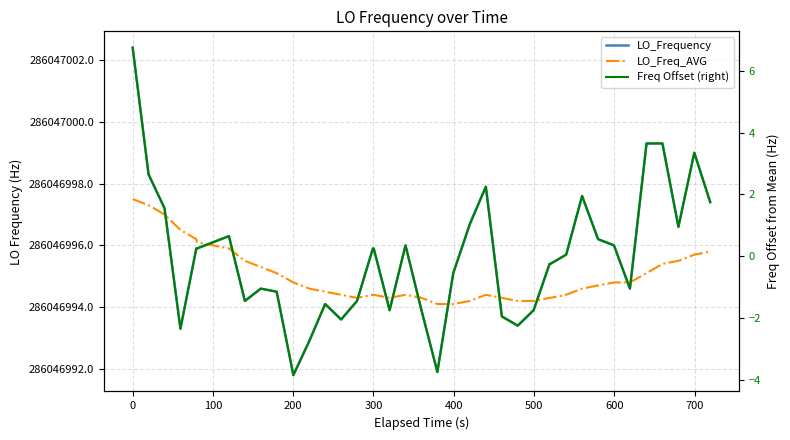

How many lines are shown in the chart?

3